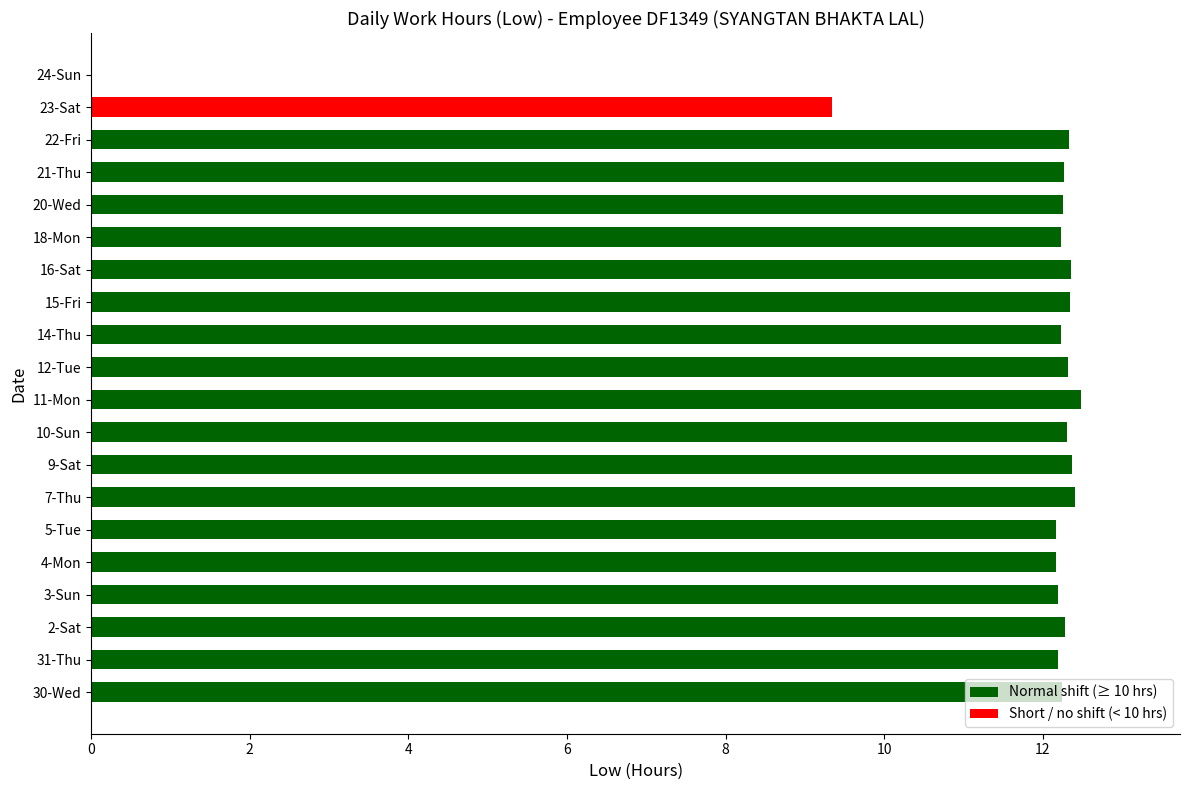

What is the approximate value at 3-Sun?

12.2